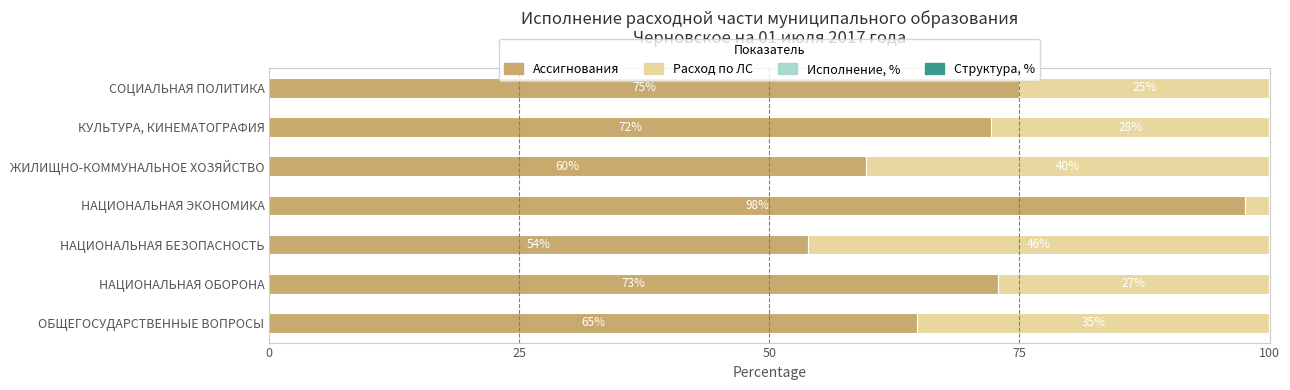

Count the number of data series in this chart.

4